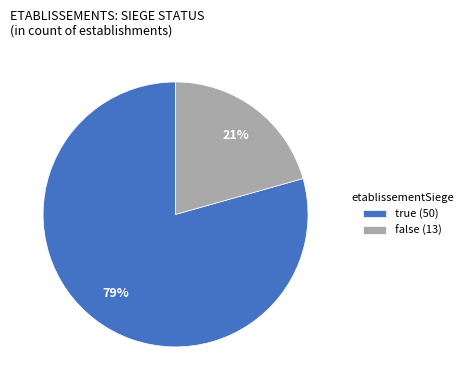

How many segments does this pie chart have?

2